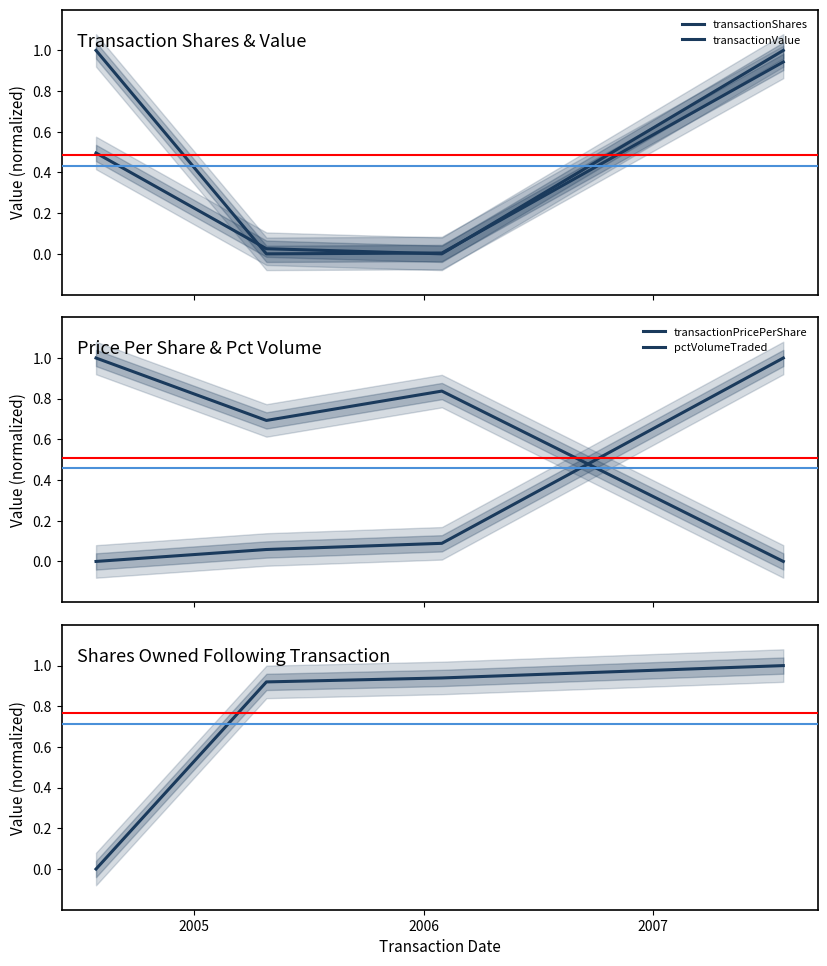

How many values in pctVolumeTraded are above zero?

3